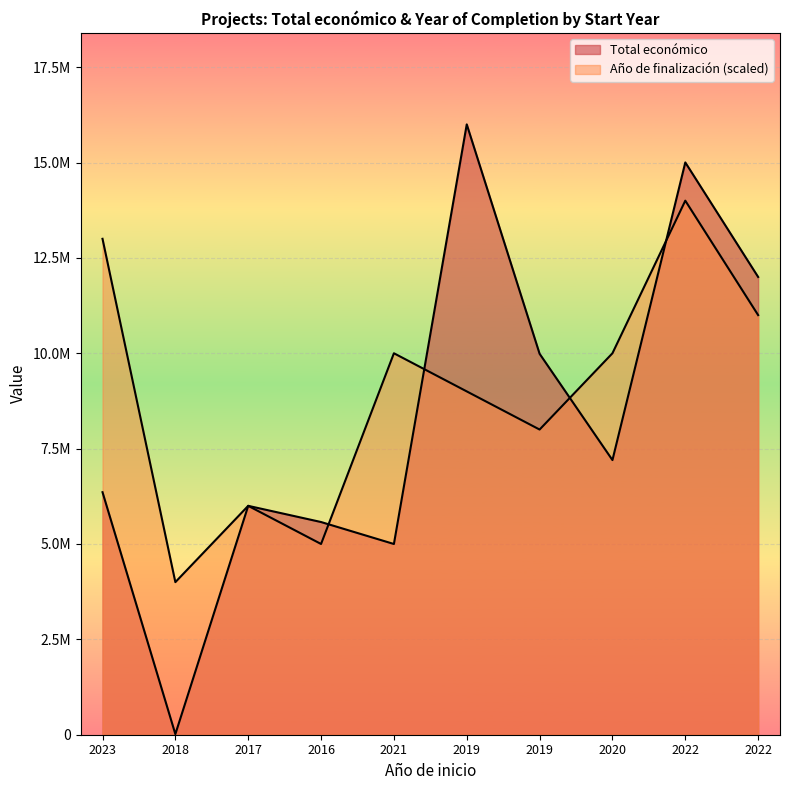

Which series changed the most between 2018 and 2020?

Total económico